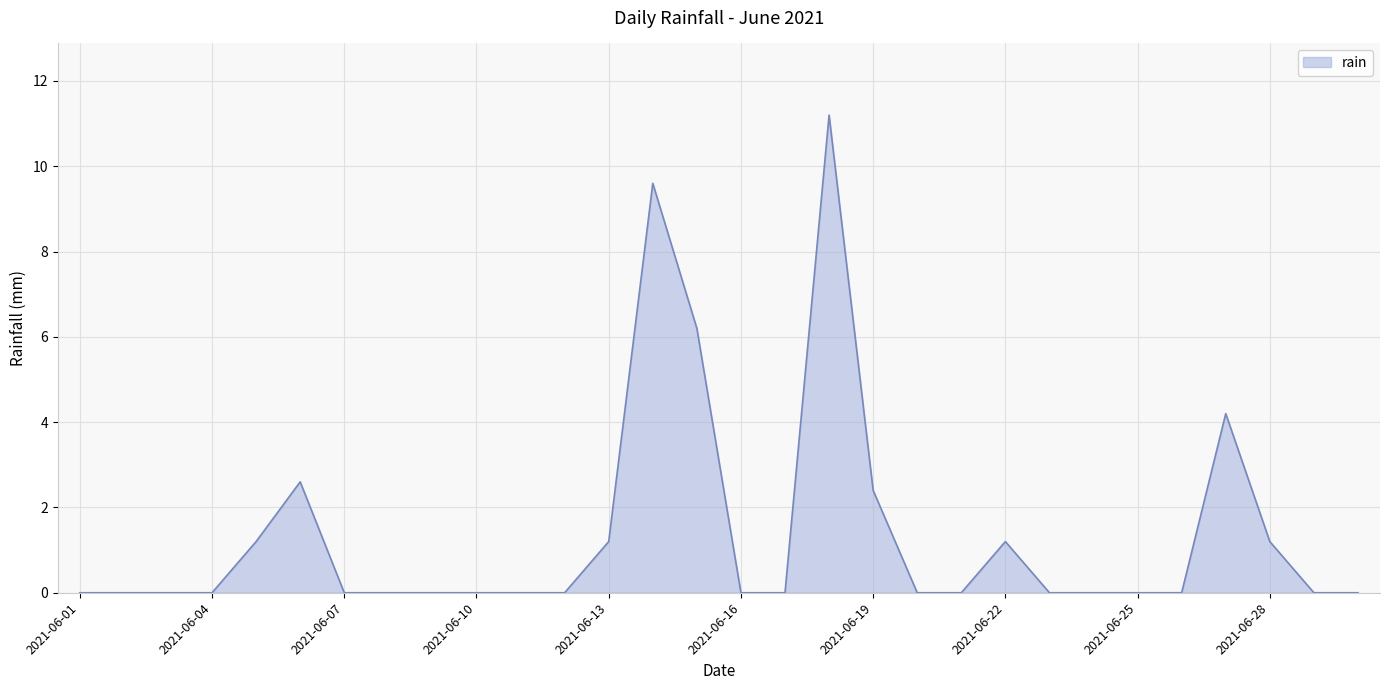

What is the greatest value displayed?

11.2